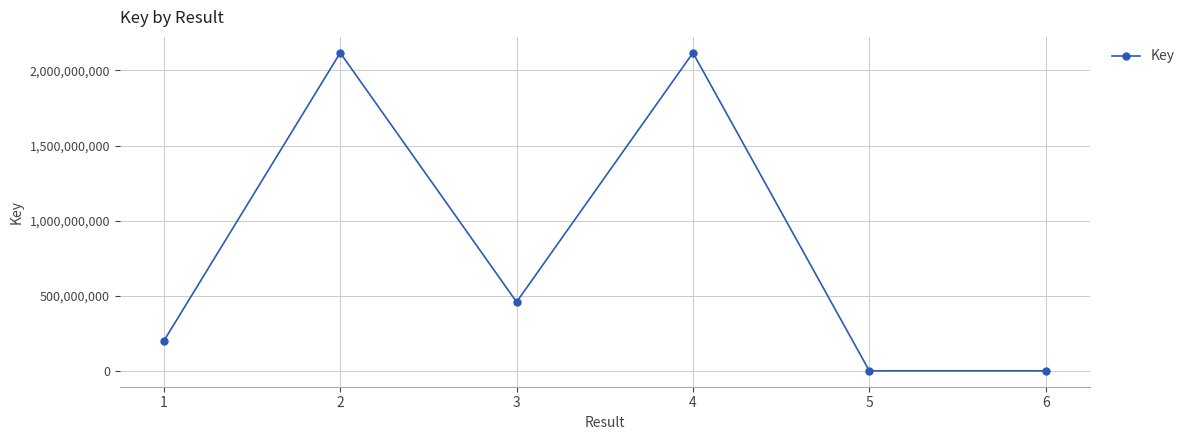

What is the value of the 5th point from the left?

330047